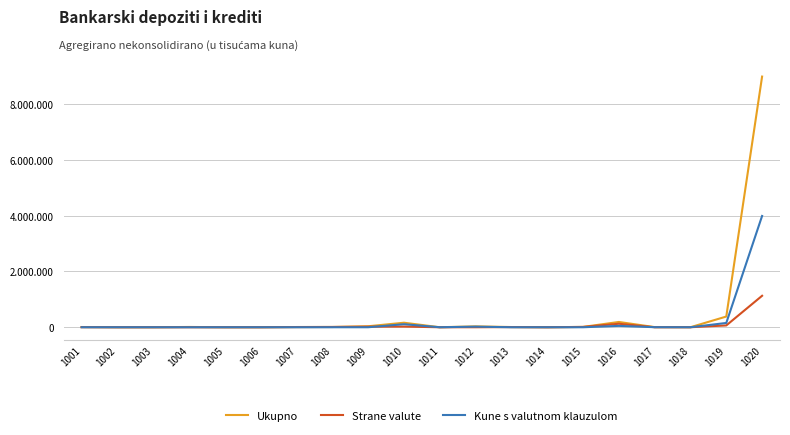

How many times do Kune s valutnom klauzulom and Strane valute cross each other?

5